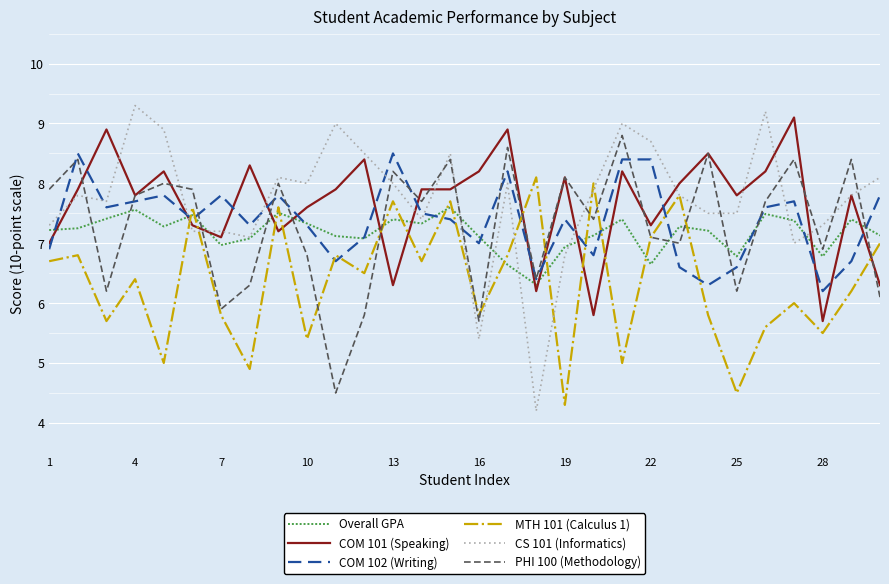

Which series has the widest spread of values?

CS 101 (Informatics)